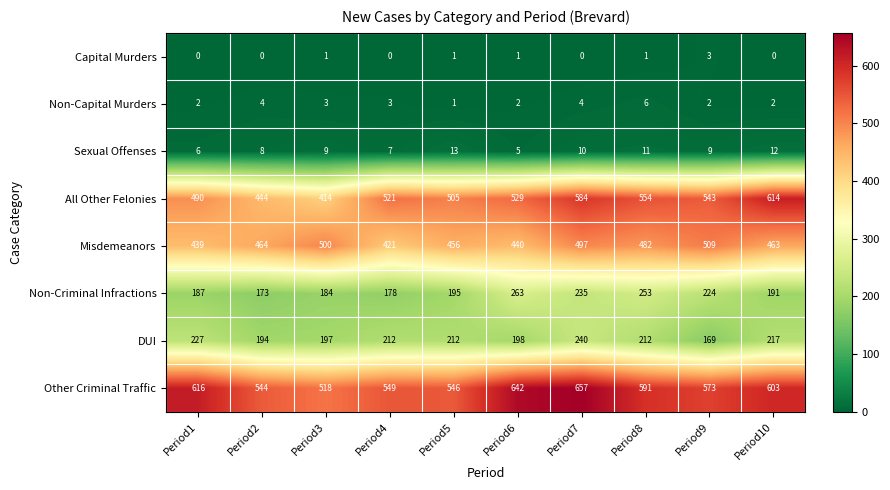

Count the number of categories in the chart.

10